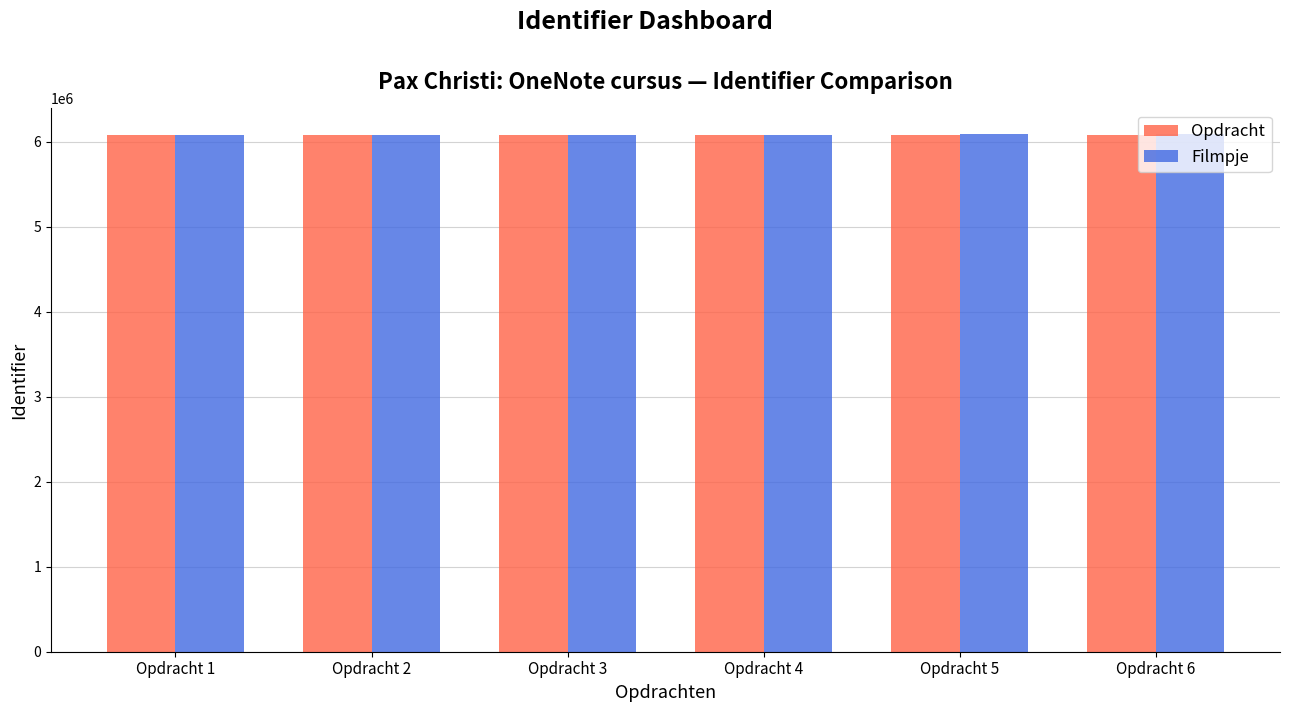

What is the sum of the Filmpje values at Opdracht 1 and Opdracht 6?

12164980